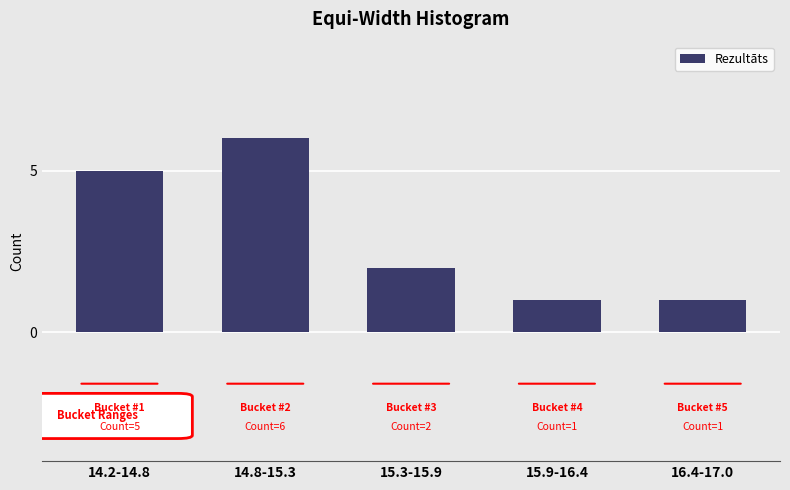

Reading left to right, list all the values displayed in this chart.

14.2-14.8=5	14.8-15.3=6	15.3-15.9=2	15.9-16.4=1	16.4-17.0=1